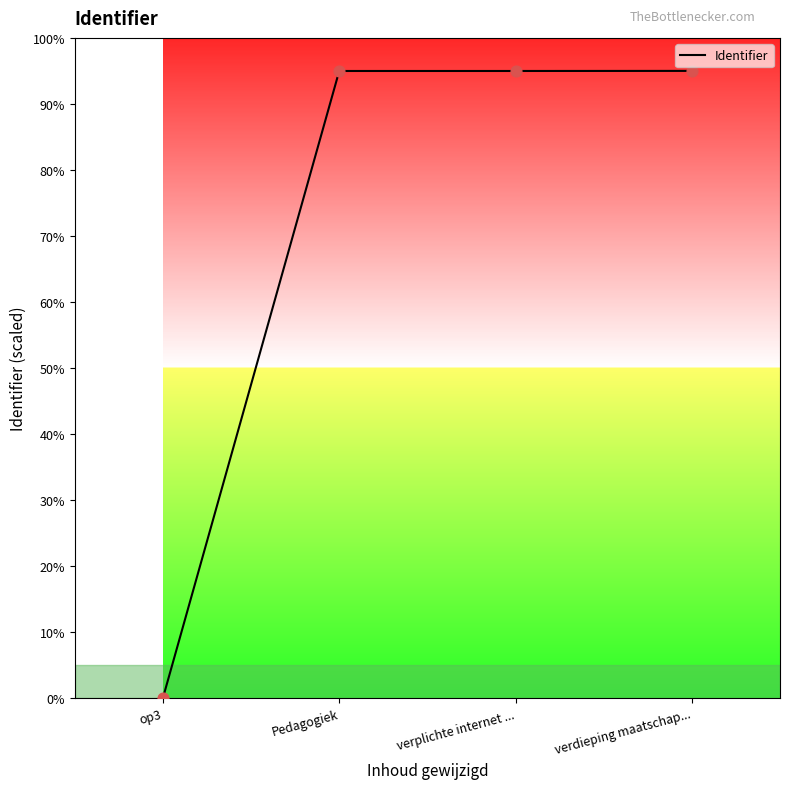

What is the change in value from op3 to verdieping maatschap...?

+95.0